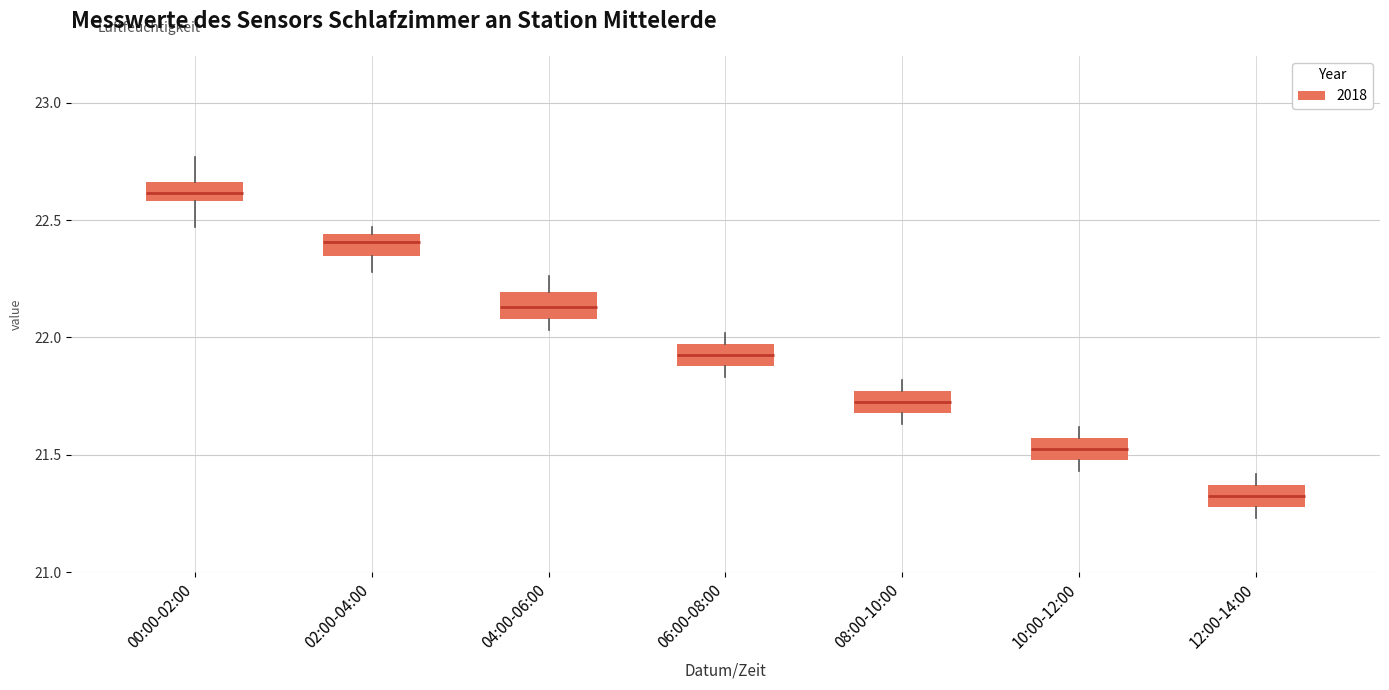

Reading left to right, transcribe this box plot: for each box, give where its median line is, the range the box spans, and where its two whiskers end, as read against the y-axis. The values are not printed on the chart, so give them approximately, as read against the axis.

00:00-02:00: median 22.60 (inside the box), box 22.60 to 22.65, whiskers 22.45 to 22.75
02:00-04:00: median 22.40, box 22.35 to 22.45, whiskers 22.30 to 22.45 (just above the box's upper edge)
04:00-06:00: median 22.15, box 22.10 to 22.20, whiskers 22.05 to 22.25
06:00-08:00: median 21.95 (inside the box), box 21.90 to 21.95, whiskers 21.85 to 22.00
08:00-10:00: median 21.75 (inside the box), box 21.70 to 21.75, whiskers 21.65 to 21.80
10:00-12:00: median 21.55 (inside the box), box 21.50 to 21.55, whiskers 21.45 to 21.60
12:00-14:00: median 21.35 (inside the box), box 21.30 to 21.35, whiskers 21.25 to 21.40